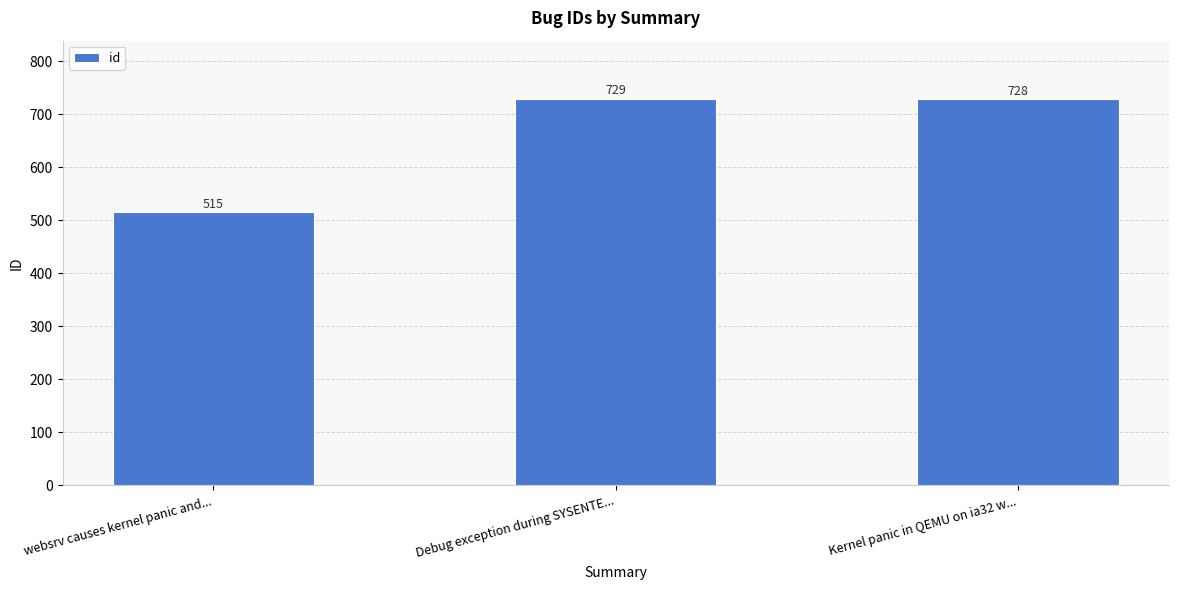

The chart shows a value of 276 at Kernel panic in QEMU on ia32 w.... True or false?

False